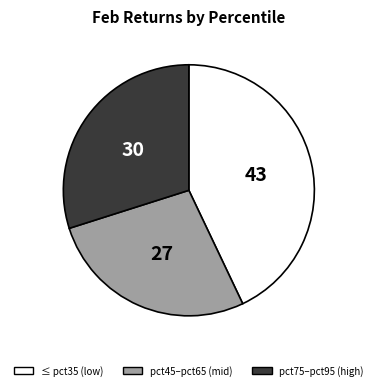

Is there a majority slice in this chart?

No